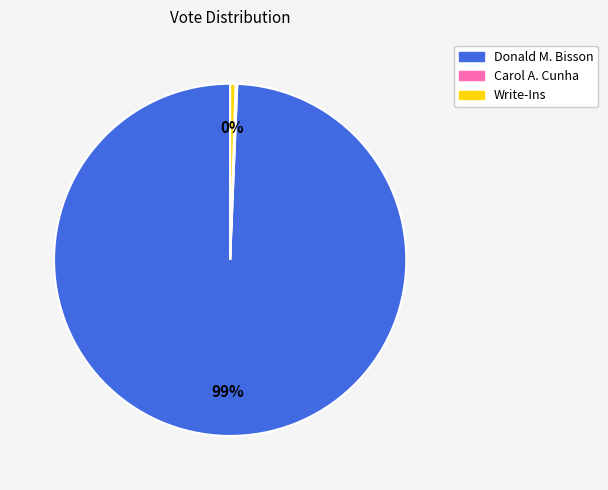

To the nearest percent, what is the average slice percentage?

33%